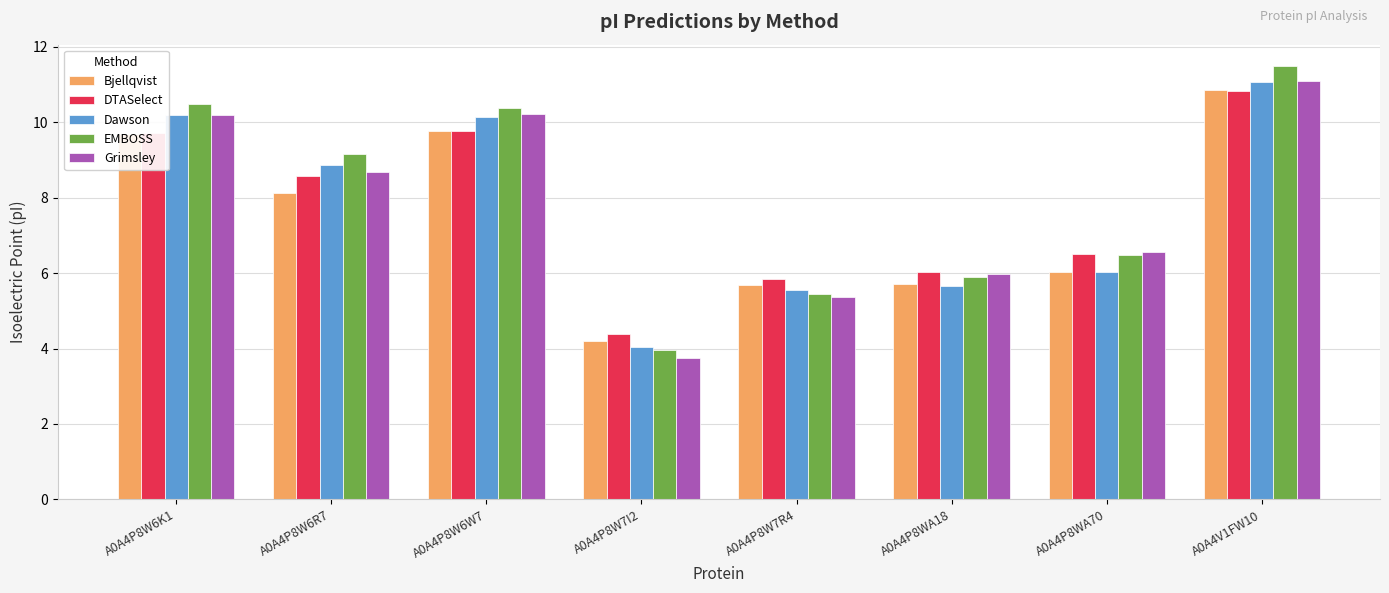

Are the bars horizontal?

No